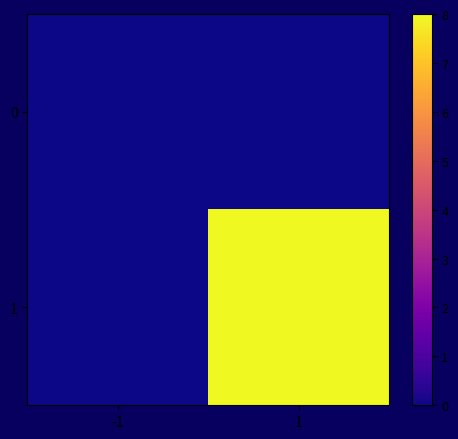

Which series has the largest total across all categories?

1